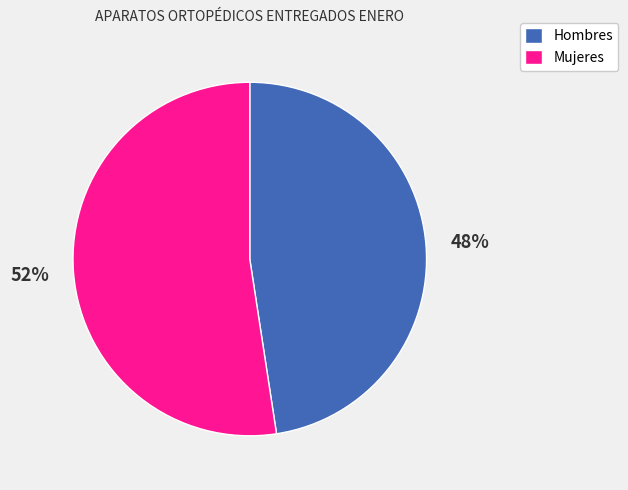

How many segments does this pie chart have?

2